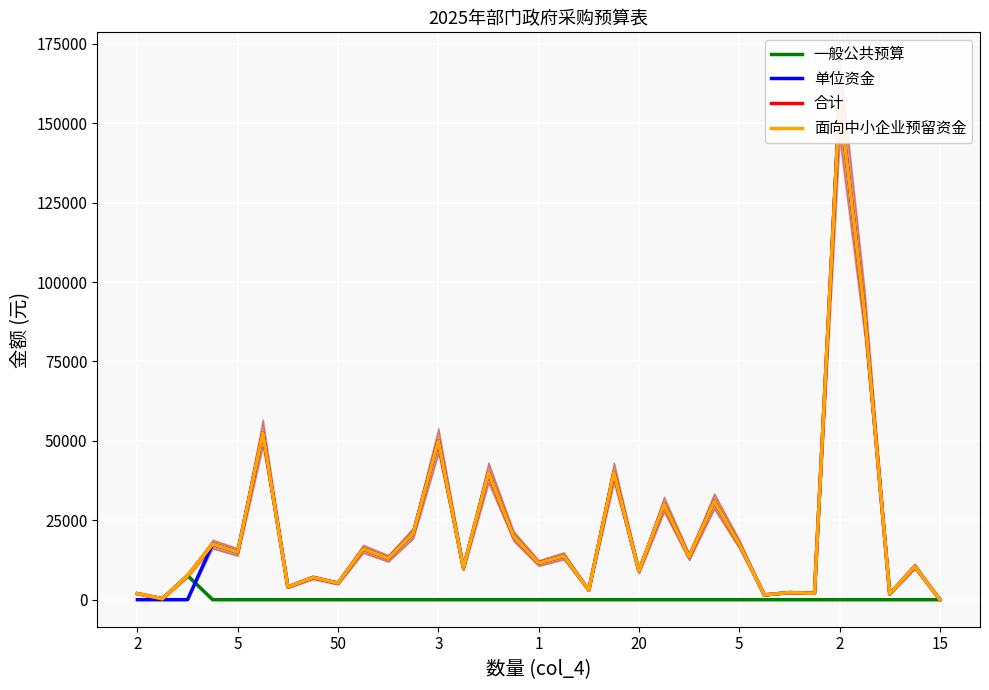

Between 30 and 2, which is larger?

30